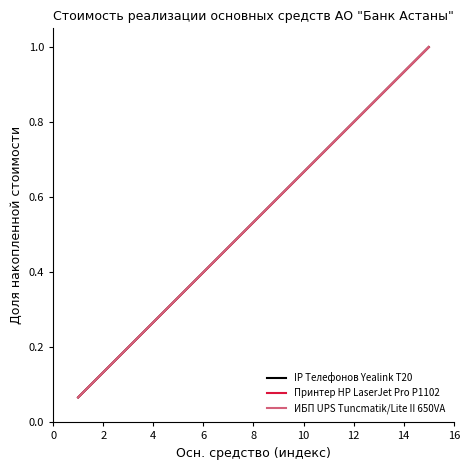

What is the label of the 3rd point from the right?

12